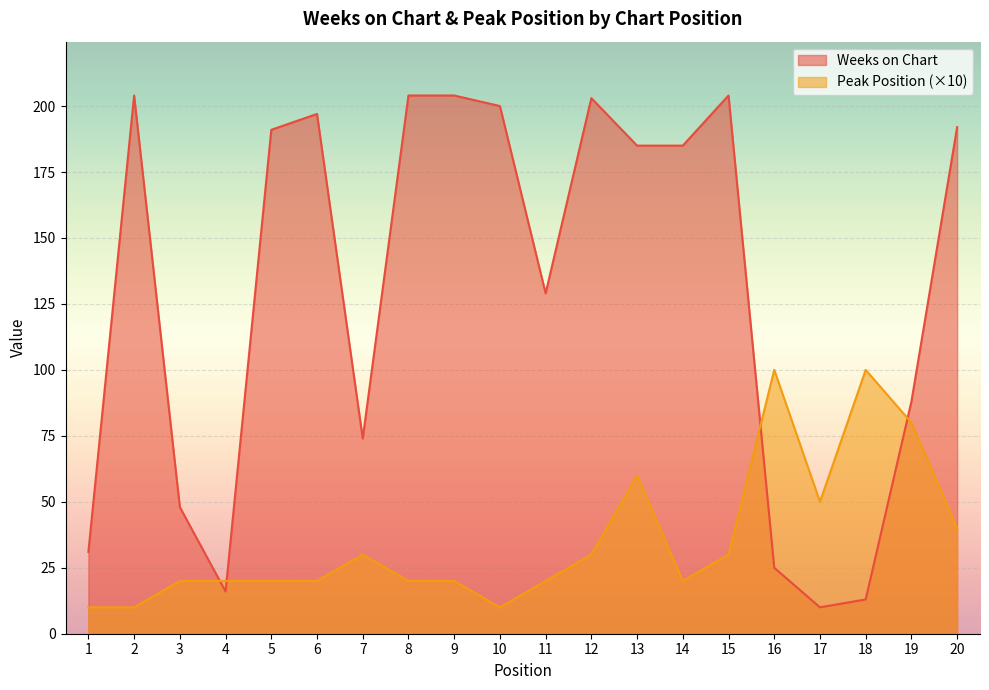

How many values in the Peak Position series exceed 20?

9